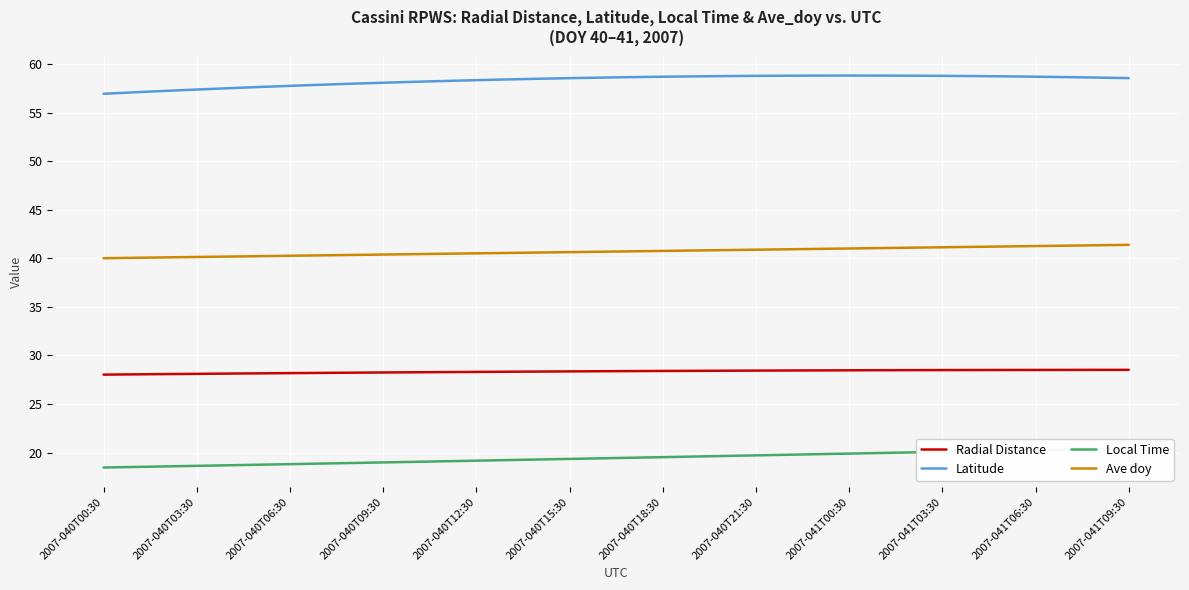

What is the sum of all Ave doy values?

1384.1